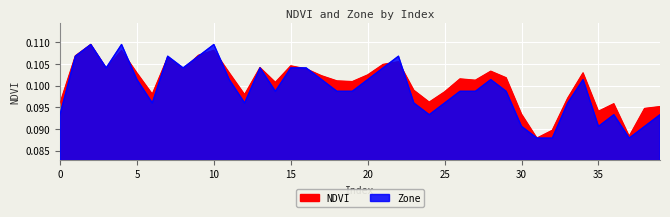

True or false: Zone has more than 2 interior local peaks.

True